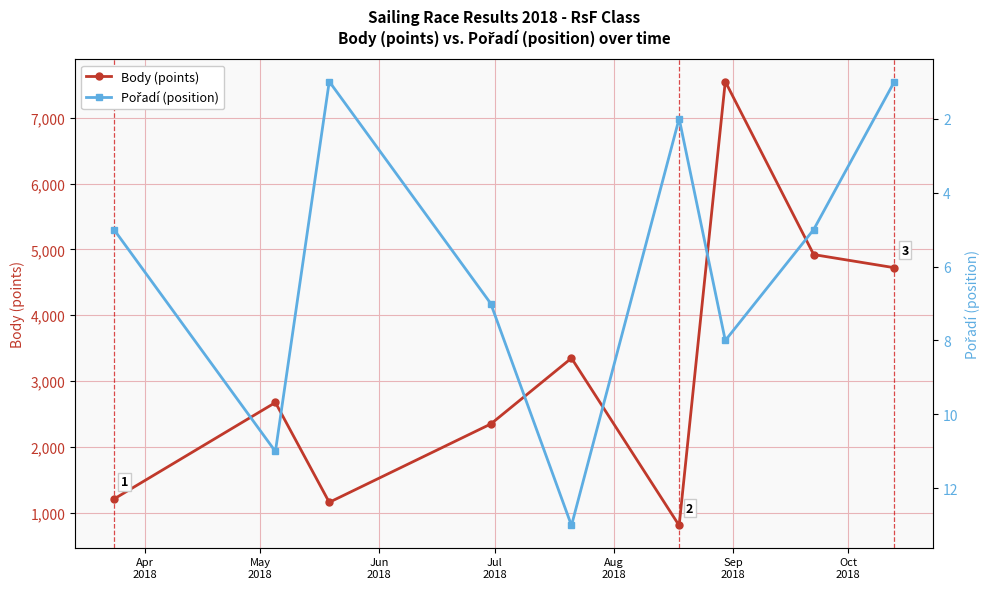

How many data points does each series have?

9